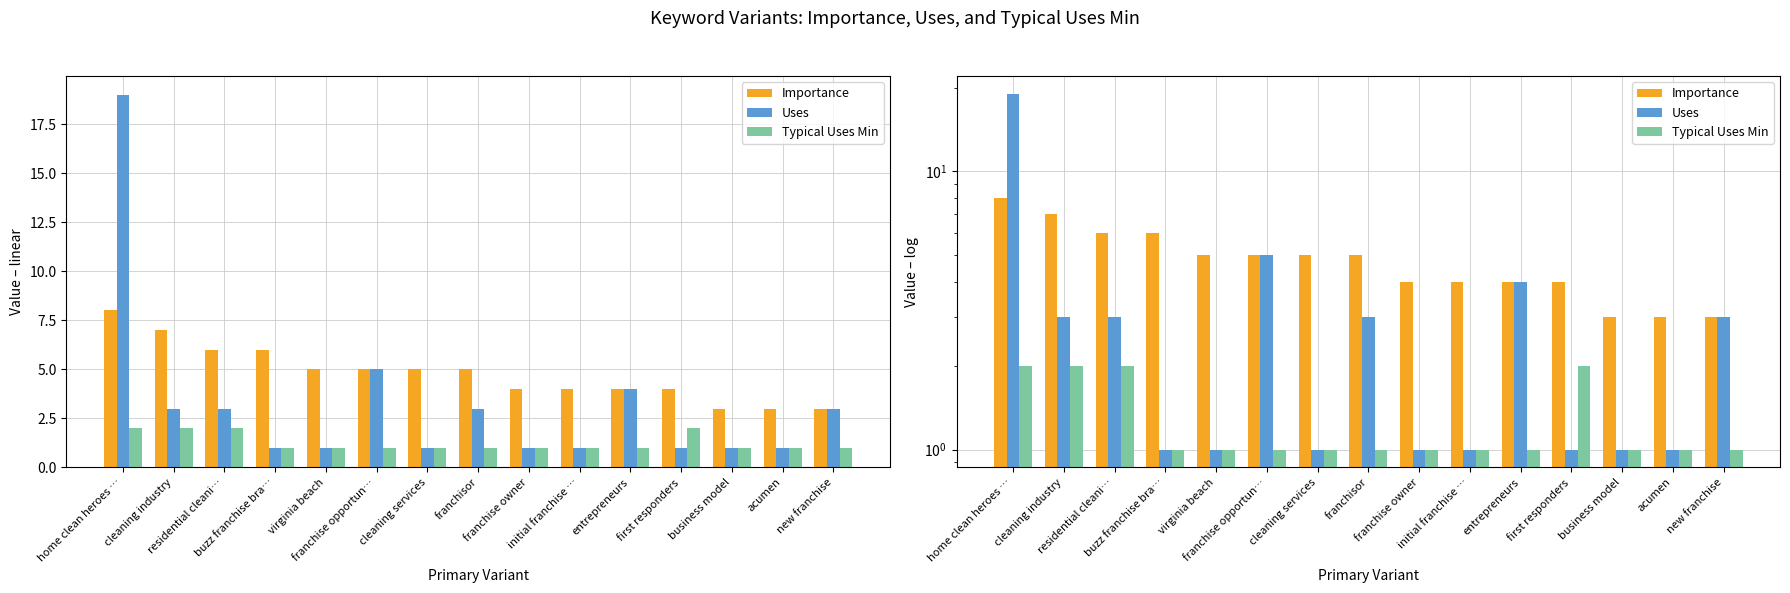

Which series has the largest range (max minus min)?

Uses